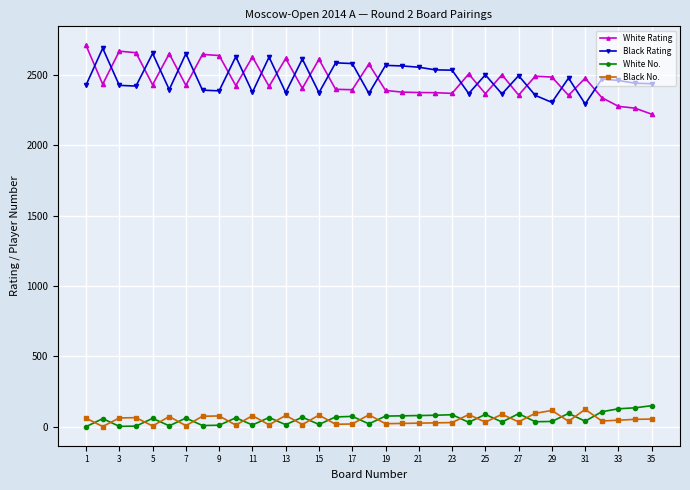

After their last crossing, which series has the higher values: White No. or Black No.?

White No.